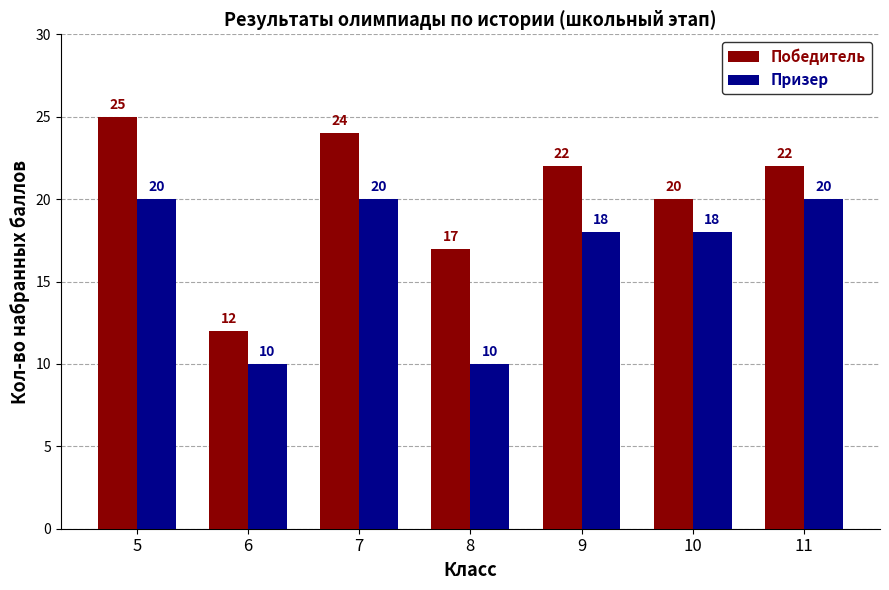

Reading left to right, what are all the values shown in this chart?

Победитель: 25	12	24	17	22	20	22
Призер: 20	10	20	10	18	18	20